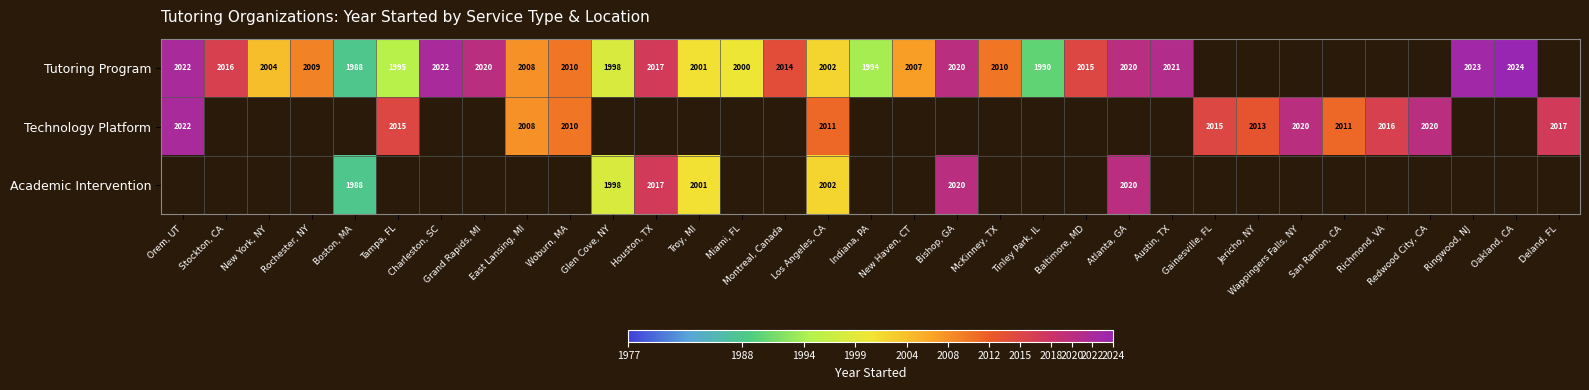

Is the value of Tutoring Program at Atlanta, GA greater than the value of Technology Platform at Deland, FL?

Yes